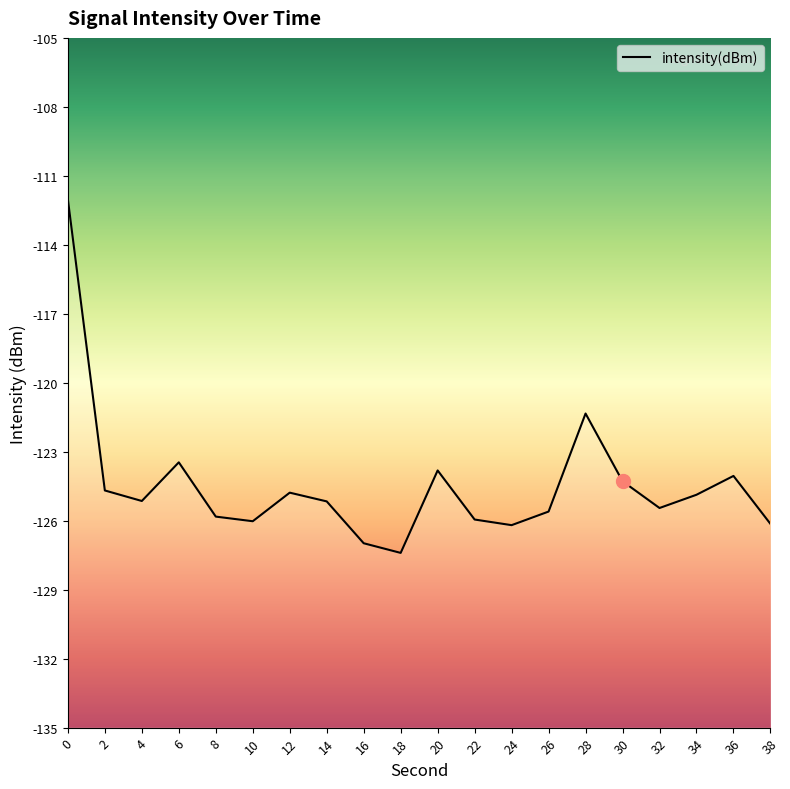

At which category does the data reach its first local peak?

6